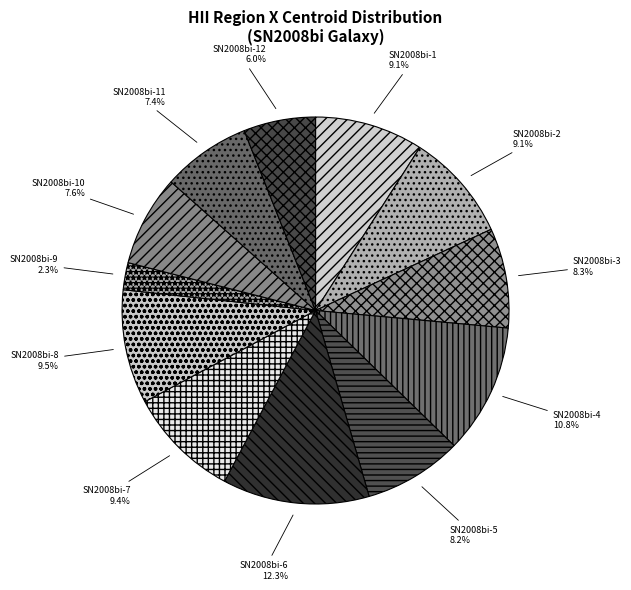

Is SN2008bi-1 the majority of the pie?

No